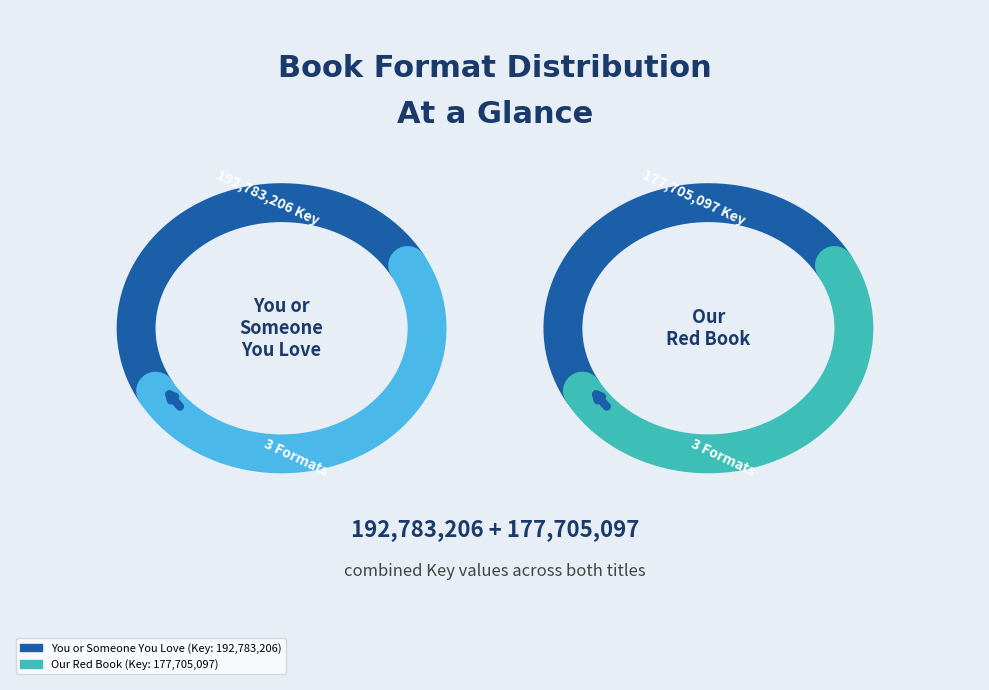

Does any single category account for the majority?

Yes